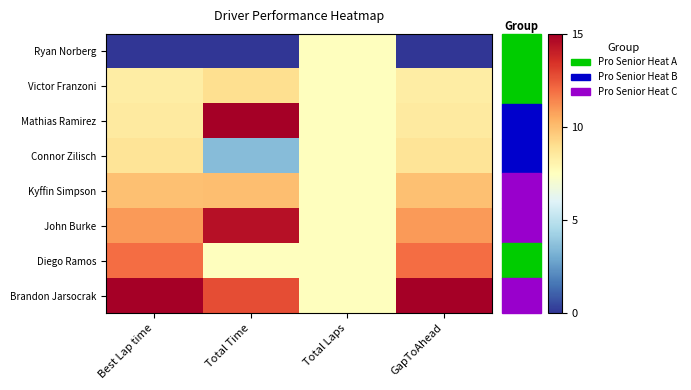

Reading left to right, extract all data points from this chart.

Ryan Norberg: Best Lap time=0.0	Total Time=0.0	Total Laps=7.5	GapToAhead=0.0
Victor Franzoni: Best Lap time=8.3	Total Time=9.0	Total Laps=7.5	GapToAhead=8.3
Mathias Ramirez: Best Lap time=8.5	Total Time=15.0	Total Laps=7.5	GapToAhead=8.5
Connor Zilisch: Best Lap time=8.7	Total Time=3.5	Total Laps=7.5	GapToAhead=8.7
Kyffin Simpson: Best Lap time=9.9	Total Time=10.0	Total Laps=7.5	GapToAhead=9.9
John Burke: Best Lap time=11.0	Total Time=14.5	Total Laps=7.5	GapToAhead=11.0
Diego Ramos: Best Lap time=12.0	Total Time=7.5	Total Laps=7.5	GapToAhead=12.0
Brandon Jarsocrak: Best Lap time=15.0	Total Time=12.7	Total Laps=7.5	GapToAhead=15.0